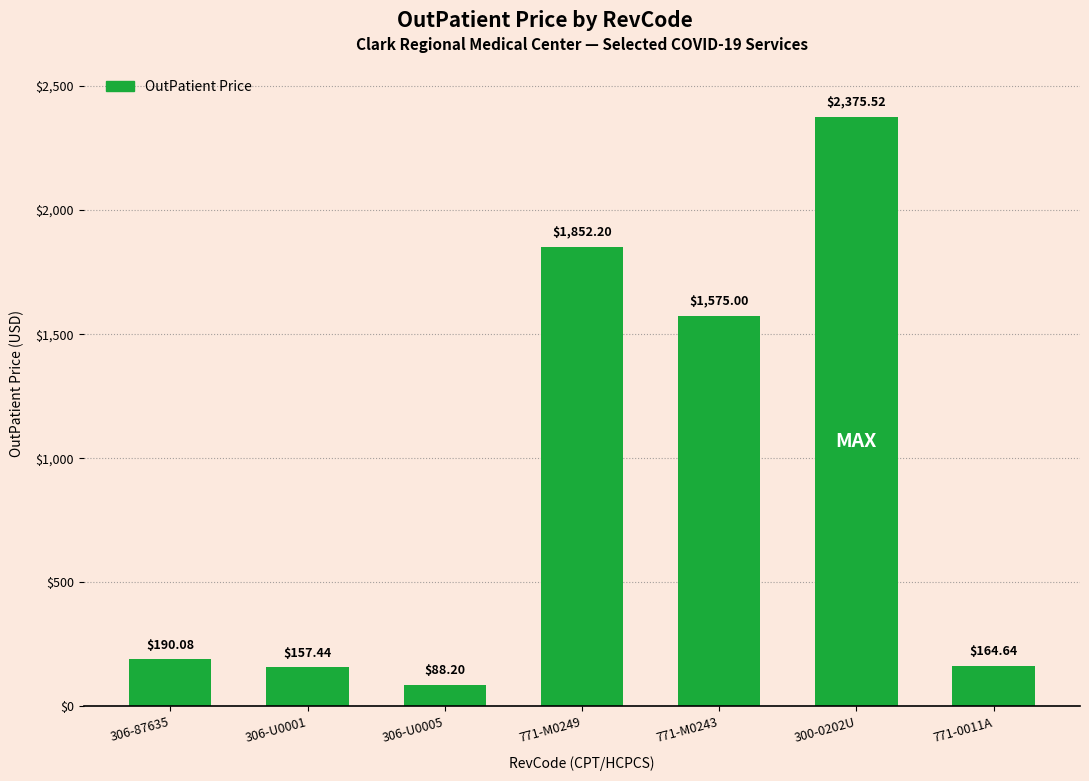

Rank the categories by value from lowest to highest.

306-U0005, 306-U0001, 771-0011A, 306-87635, 771-M0243, 771-M0249, 300-0202U